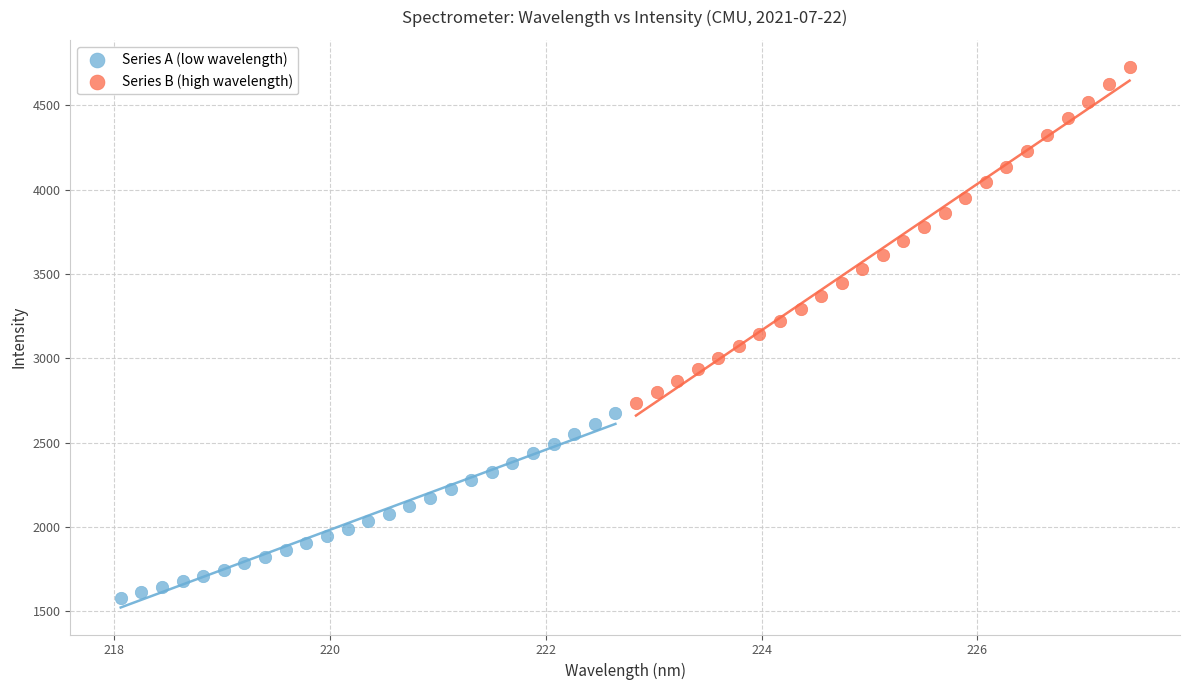

Which series reaches the maximum Y coordinate?

Series B (high wavelength)